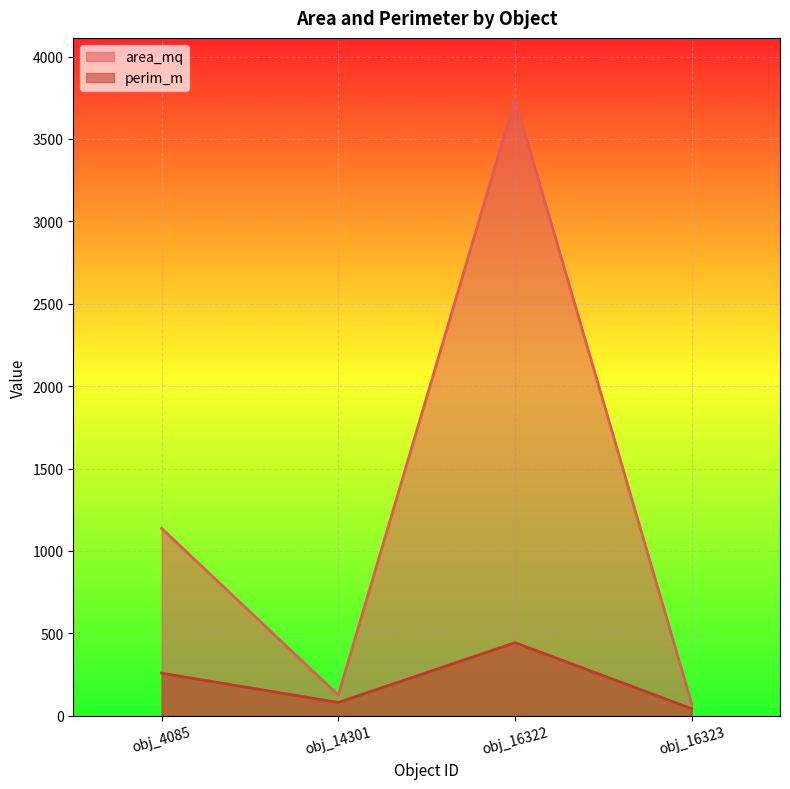

In area_mq, how many points are higher than both neighbors (excluding endpoints)?

1